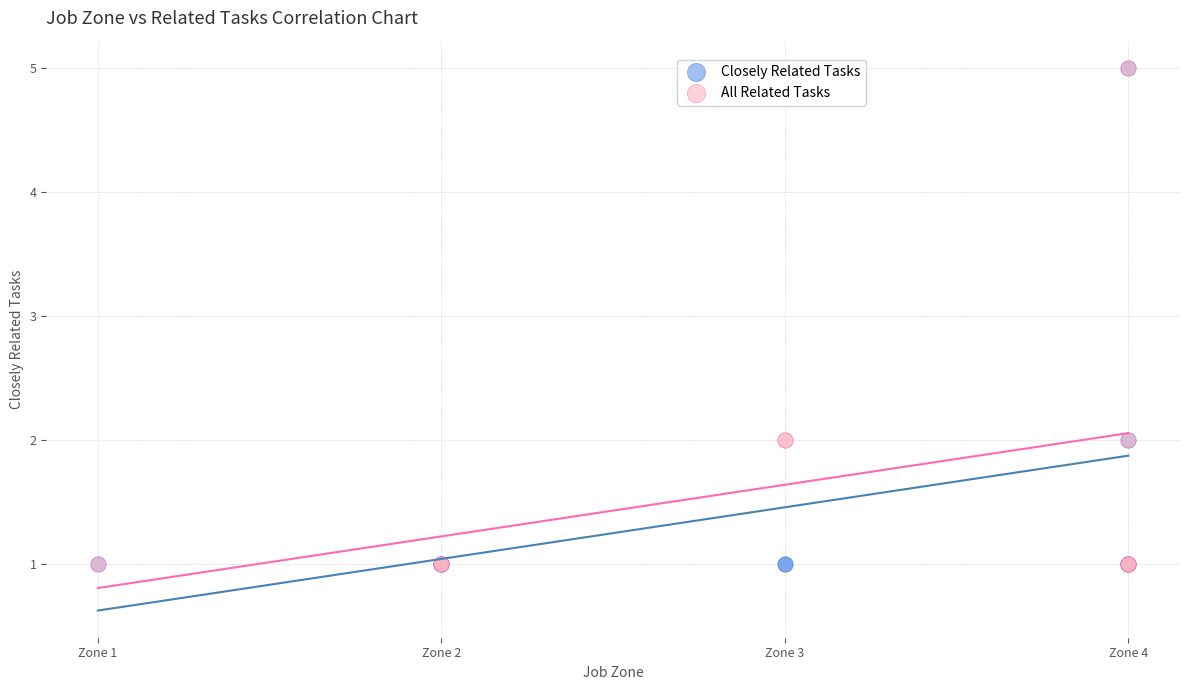

What are all the series names shown in the legend?

Closely Related Tasks, All Related Tasks